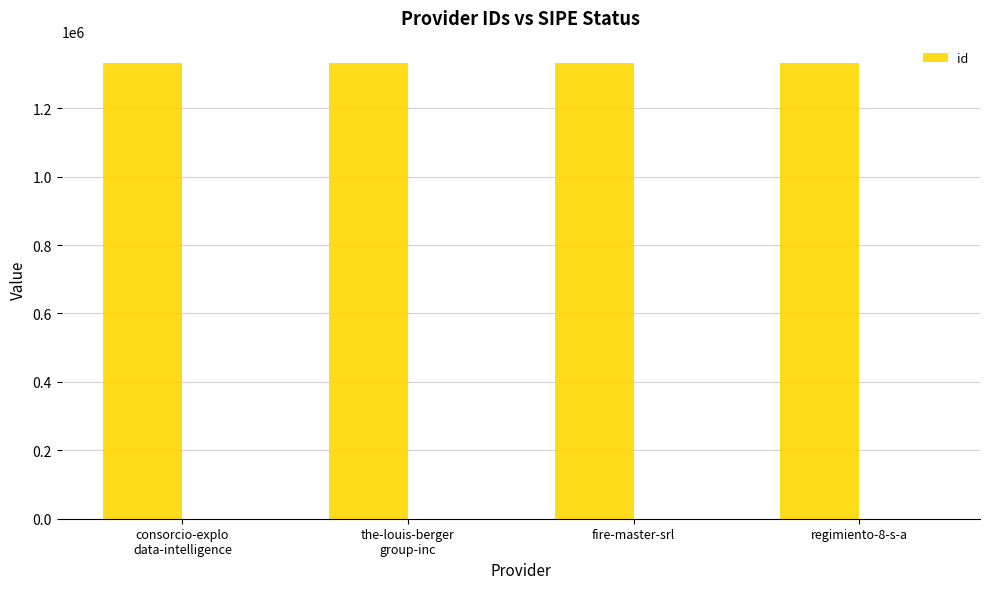

Rank the categories by value from lowest to highest.

the-louis-berger
group-inc, consorcio-explo
data-intelligence, regimiento-8-s-a, fire-master-srl